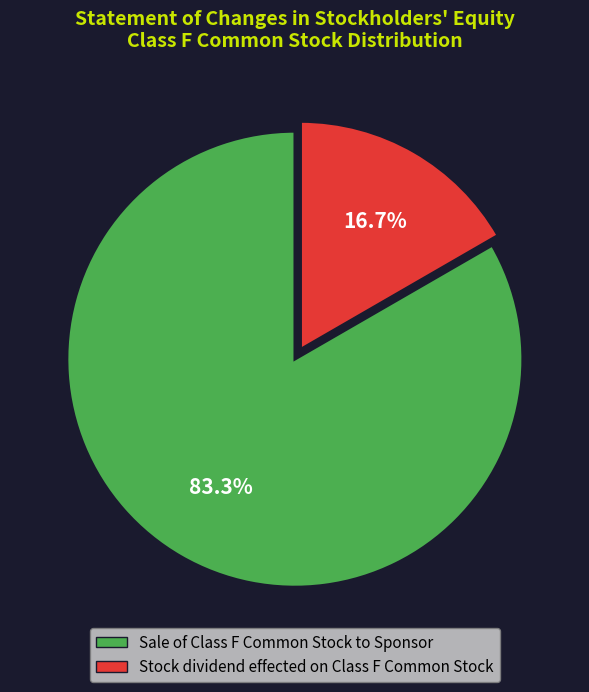

What percentage do Sale of Class F Common Stock to Sponsor and Stock dividend effected on Class F Common Stock together represent?

100.0%